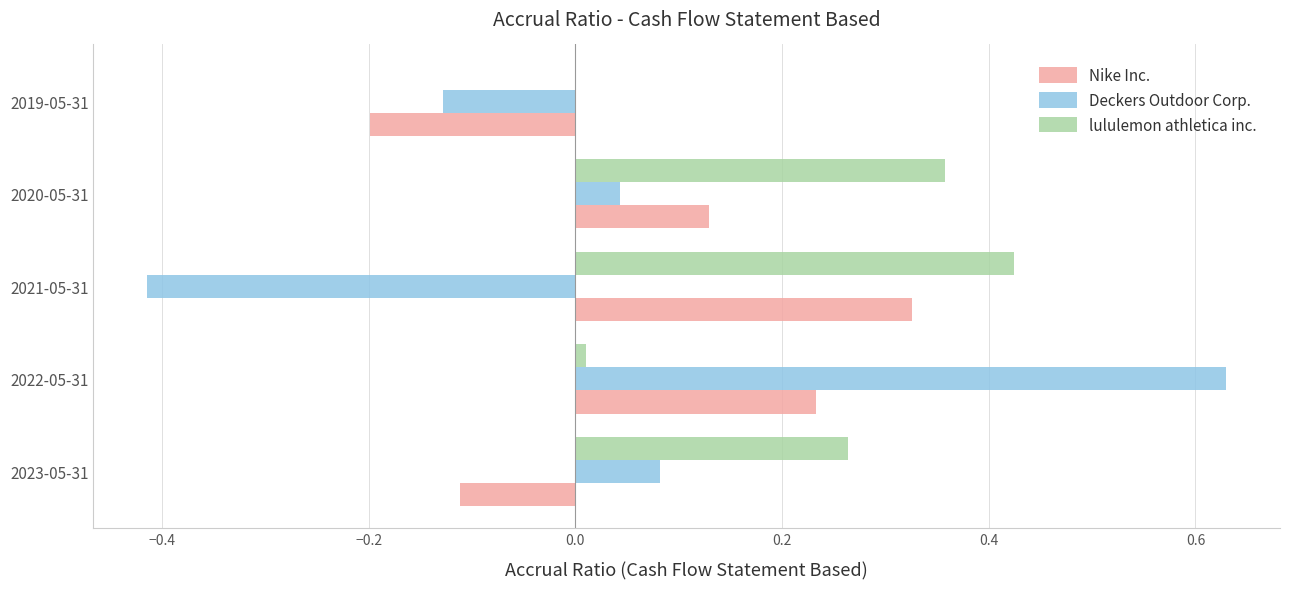

The Deckers Outdoor Corp. series shows 0.0 at 2020-05-31. True or false?

True